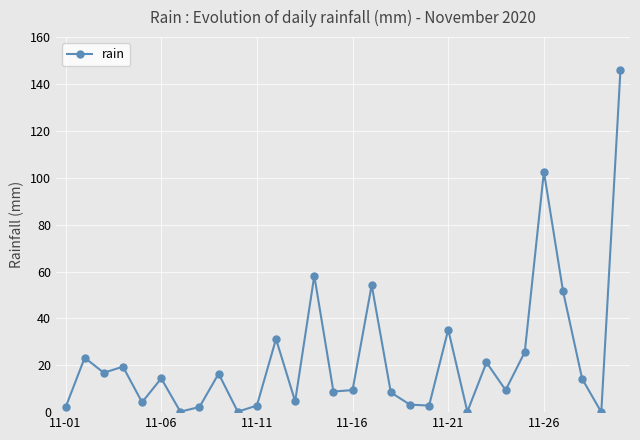

What is the value of the 3rd point from the left?

16.8